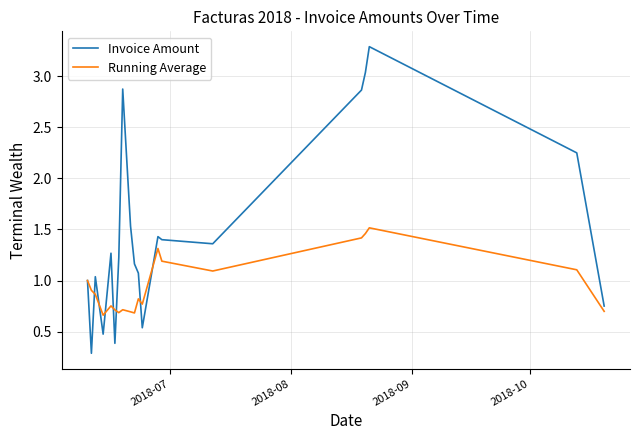

Which series has the largest total across all categories?

Invoice Amount